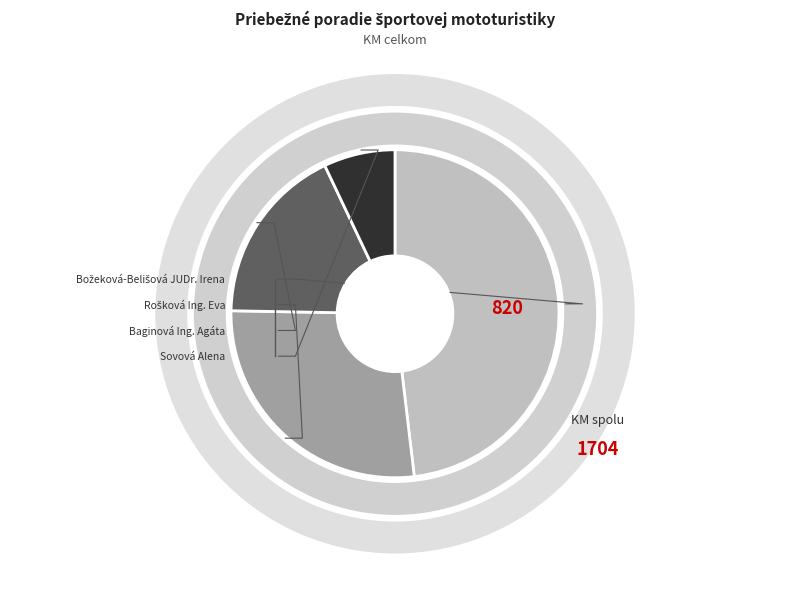

What is the change in value from Božeková-Belišová JUDr. Irena to Baginová Ing. Agáta?

-519